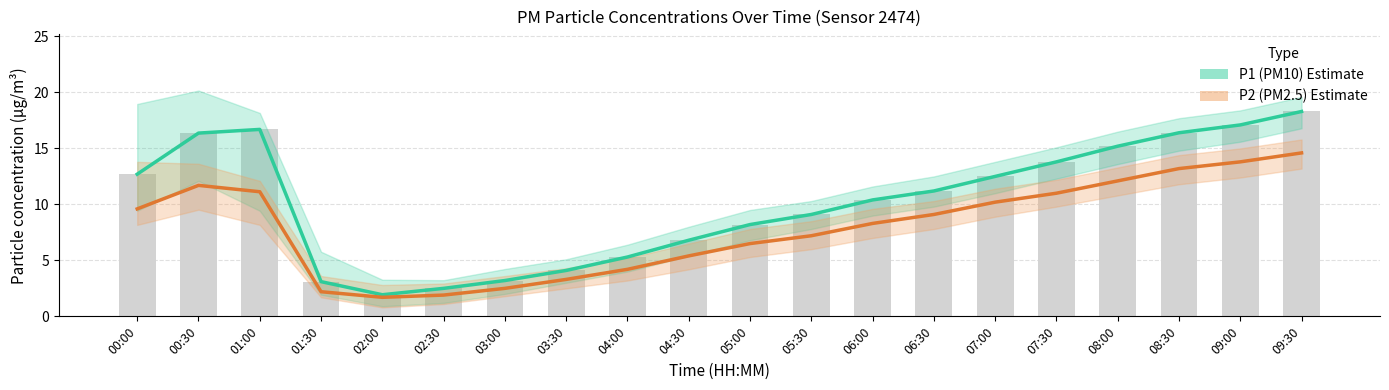

Rank the series at 06:00 from lowest to highest value.

P2 (PM2.5) Estimate, P1 (PM10) Estimate